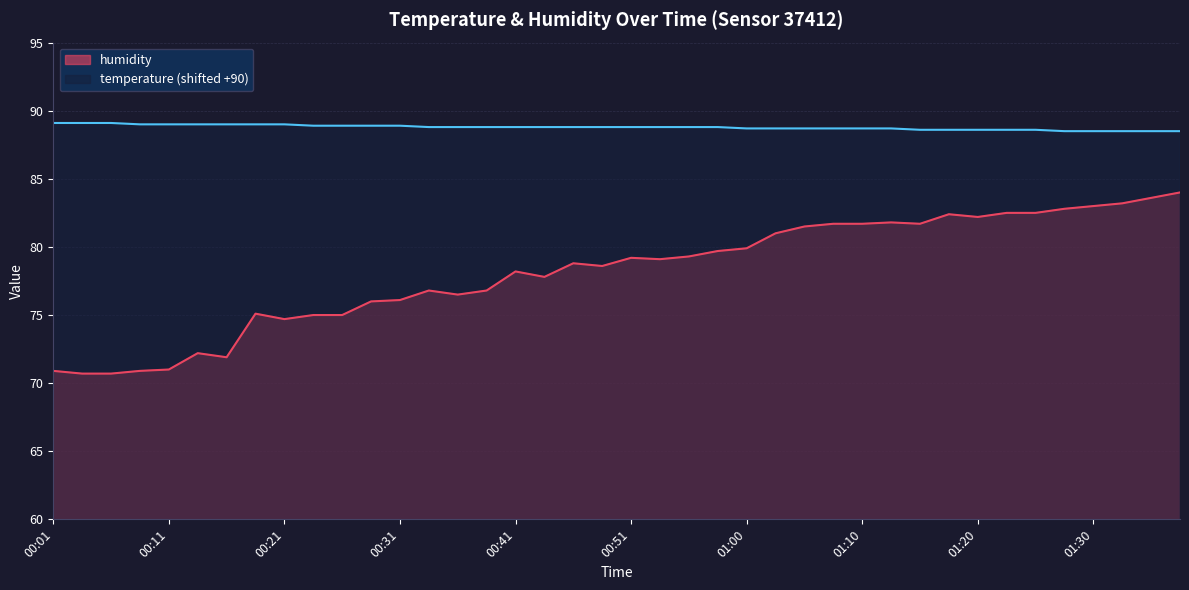

How many interior local valleys does the humidity series have?

8